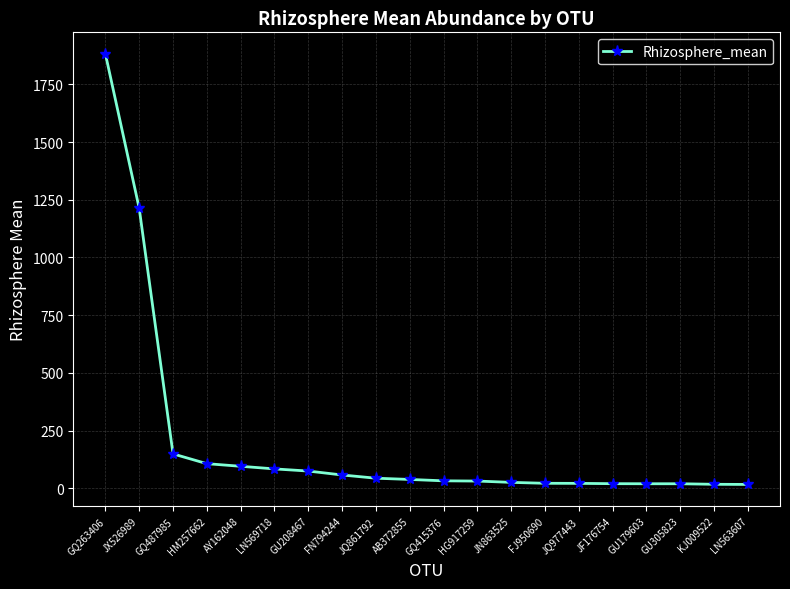

What is the label of the 17th point from the left?

GU179603